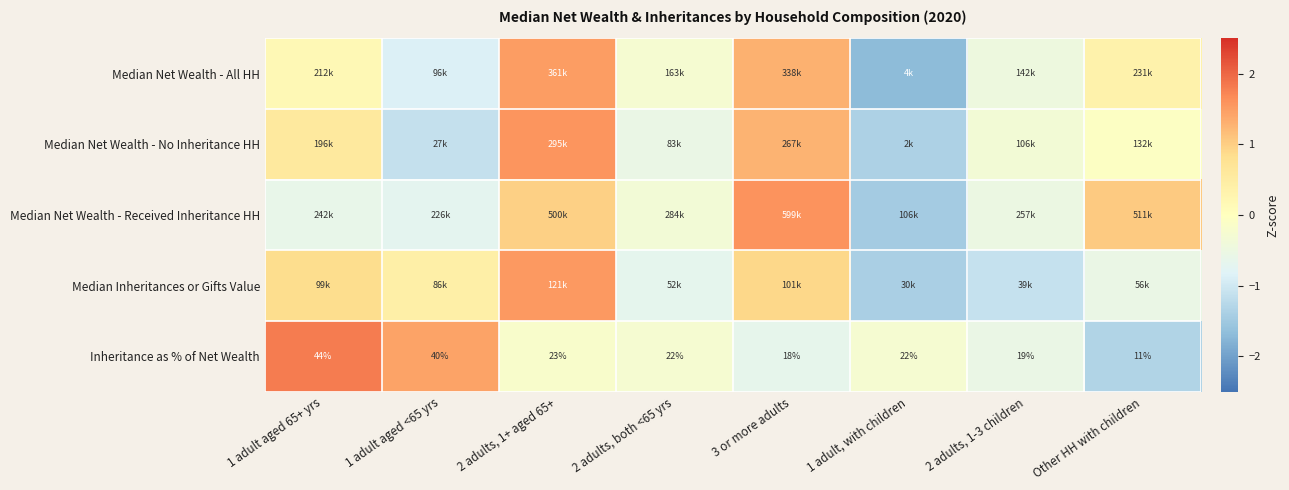

Which category has the lowest value across all series?

1 adult, with children